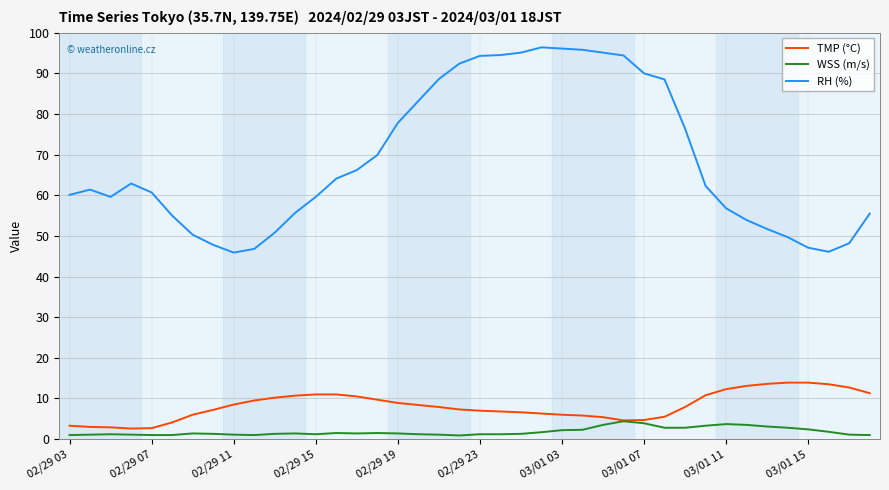

Which series has the largest total across all categories?

RH (%)